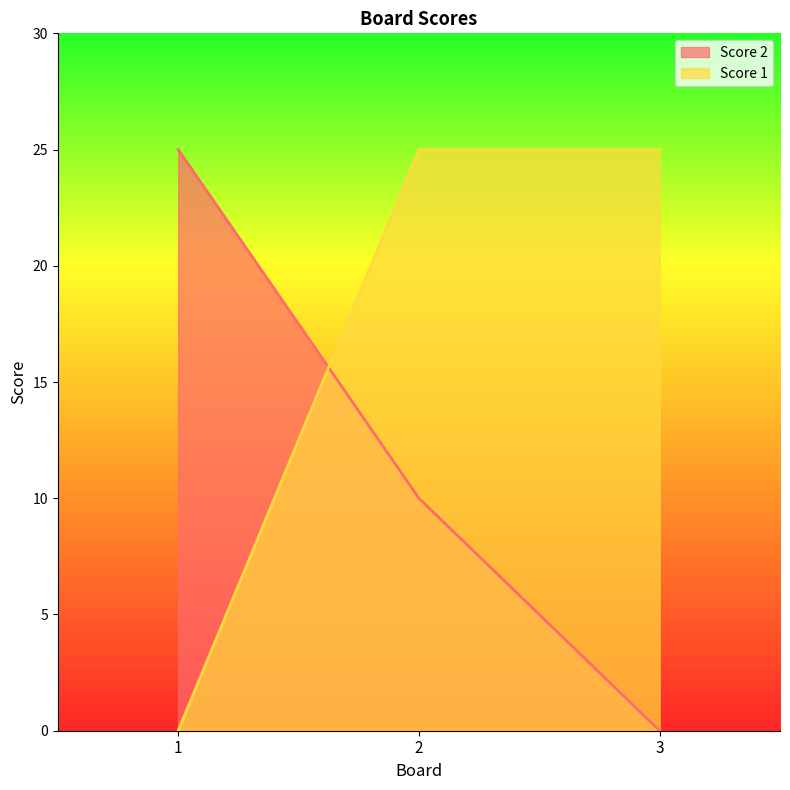

Reading left to right, list all the values displayed in this chart.

Score 2: 1=25	2=10	3=0
Score 1: 1=0	2=25	3=25